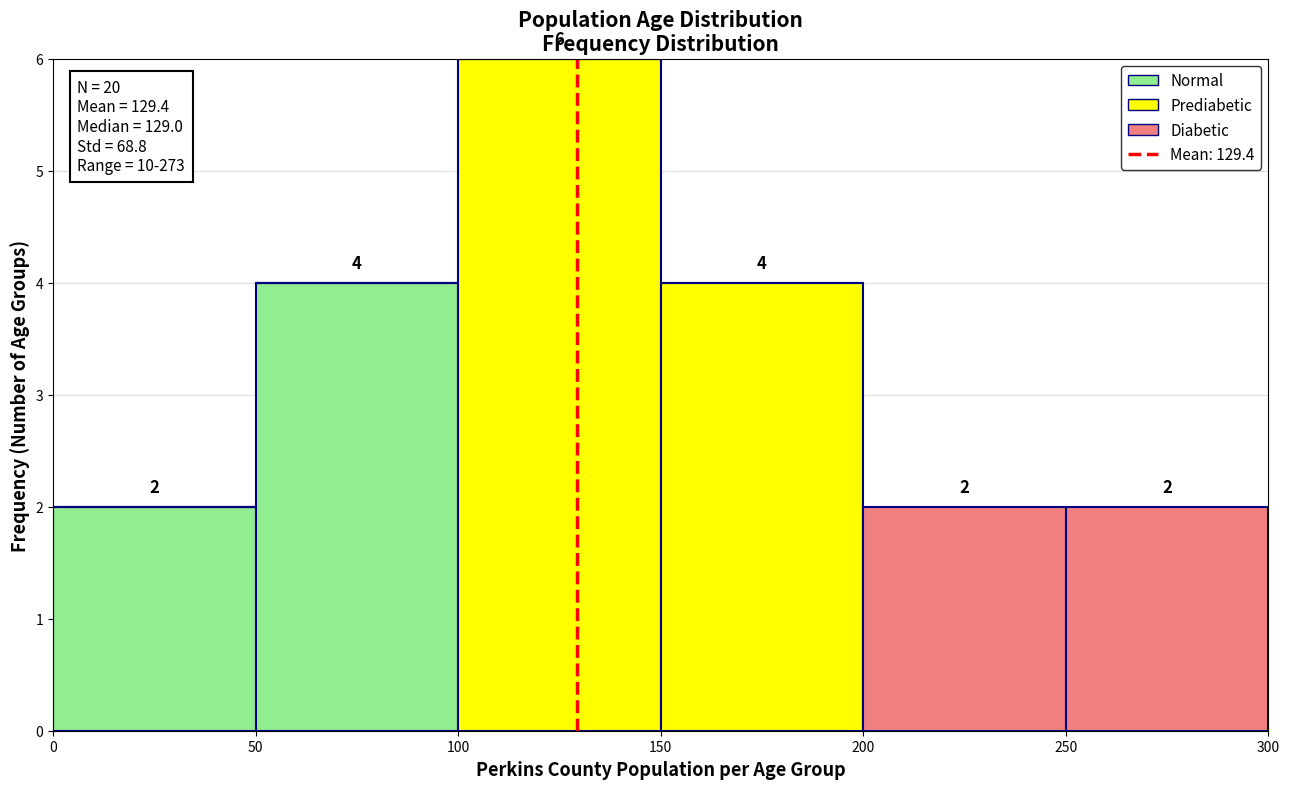

Which range on the x-axis has the tallest stacked bar (by total height)?

100 to 150